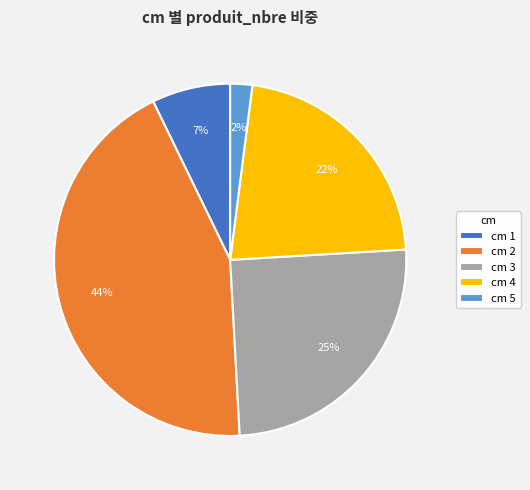

Which category has the biggest portion of the pie?

cm 2